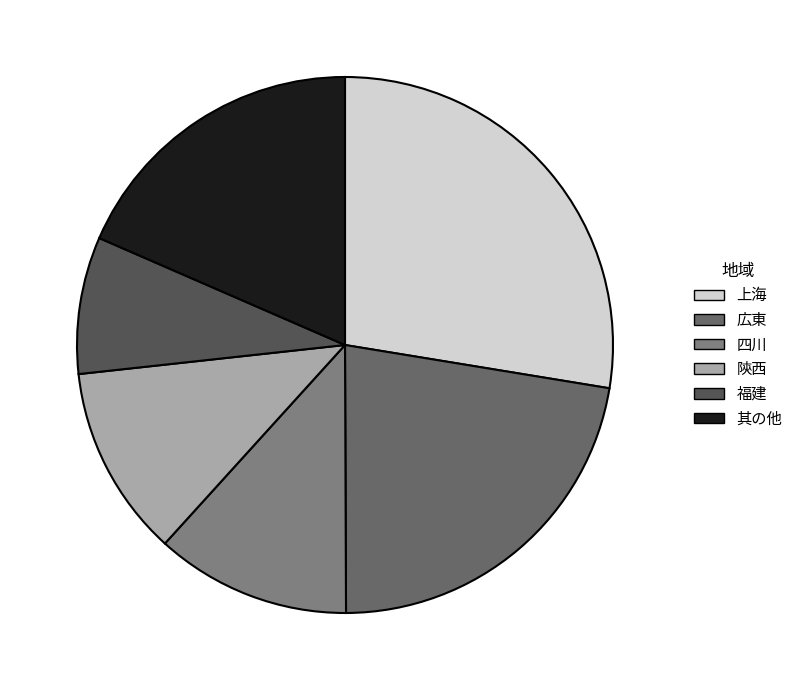

How many segments does this pie chart have?

6